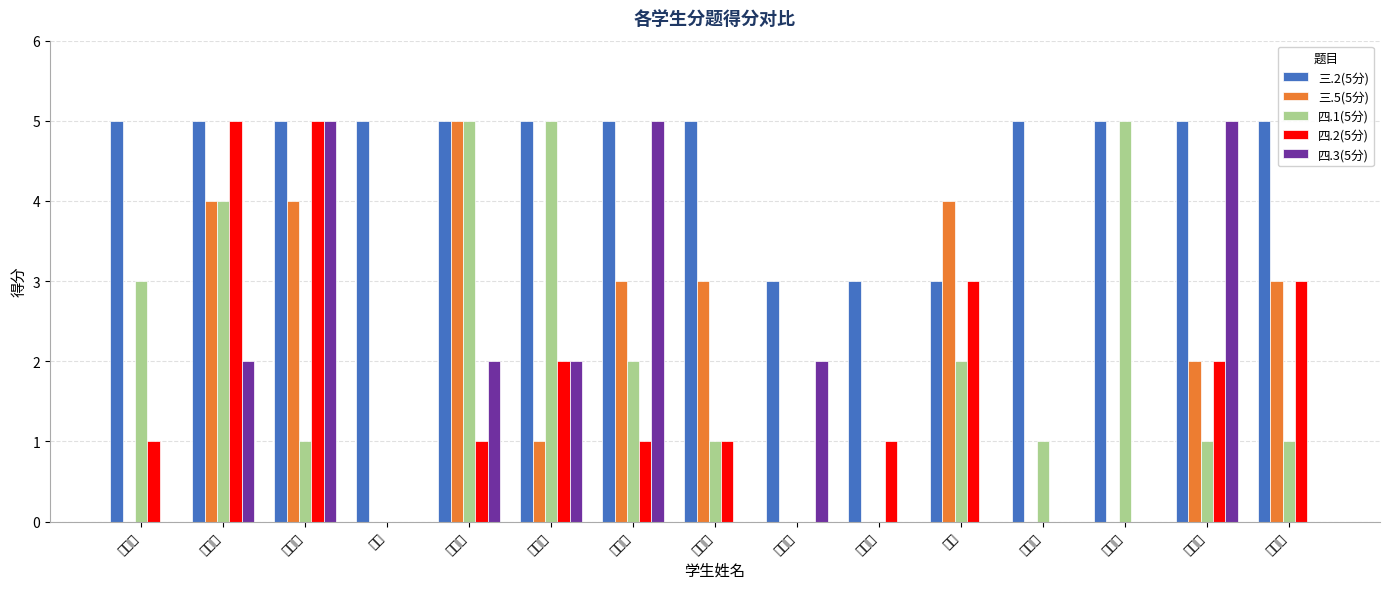

Which has a higher value, 张昊东 or 马向远?

张昊东